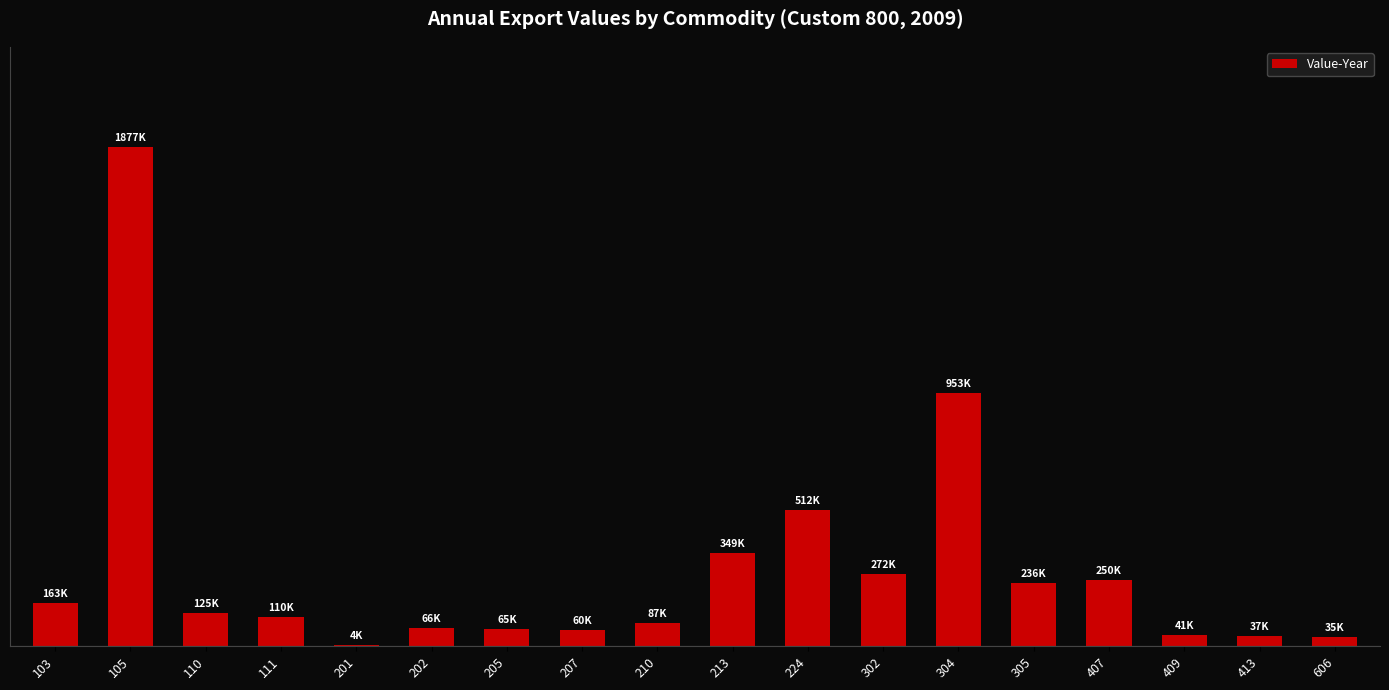

How many values are below 125083?

9